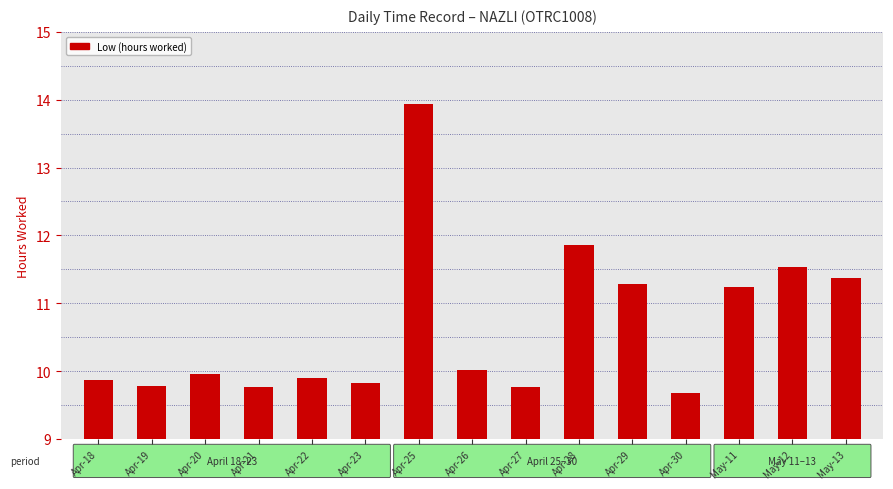

Which label corresponds to the largest value in the chart?

Apr-25